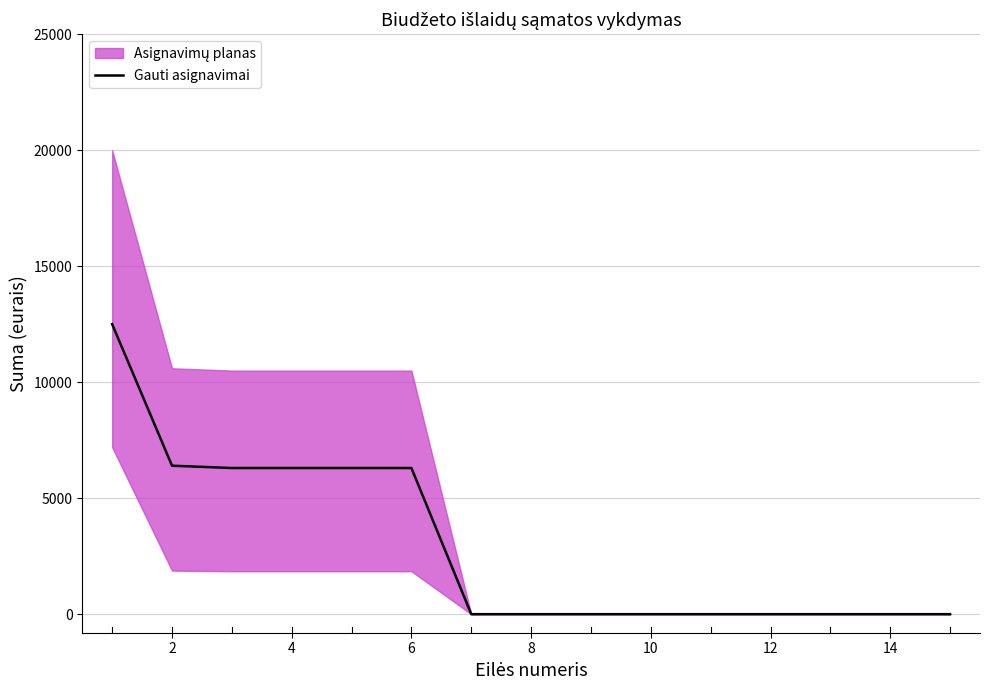

Is it true that the value at 4 is 1938?

False